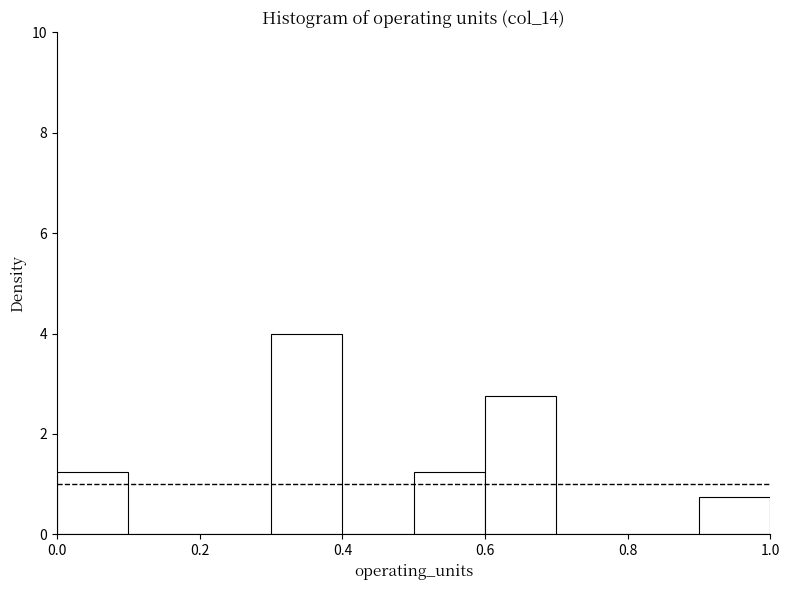

Reading left to right, transcribe this chart: for each bar, give the range it covers on the x-axis and its height. The values are not printed on the chart, so give them approximately, as read against the axis.

0.0 to 0.1: 1.2
0.1 to 0.2: 0
0.2 to 0.3: 0
0.3 to 0.4: 4.0
0.4 to 0.5: 0
0.5 to 0.6: 1.2
0.6 to 0.7: 2.8
0.7 to 0.8: 0
0.8 to 0.9: 0
0.9 to 1.0: 0.8